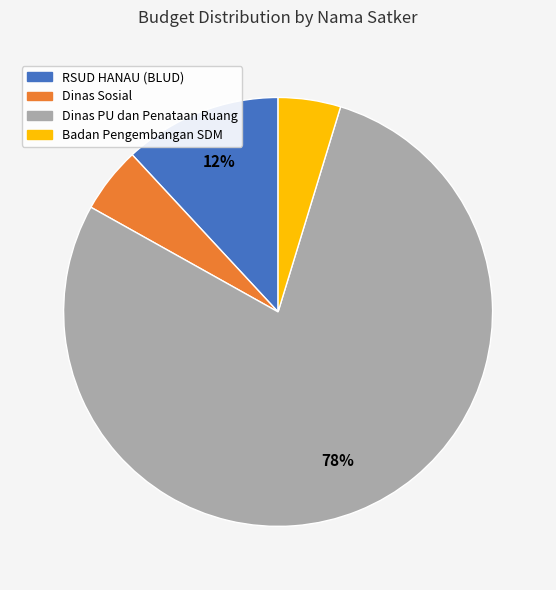

To the nearest percent, what is the average slice percentage?

25%